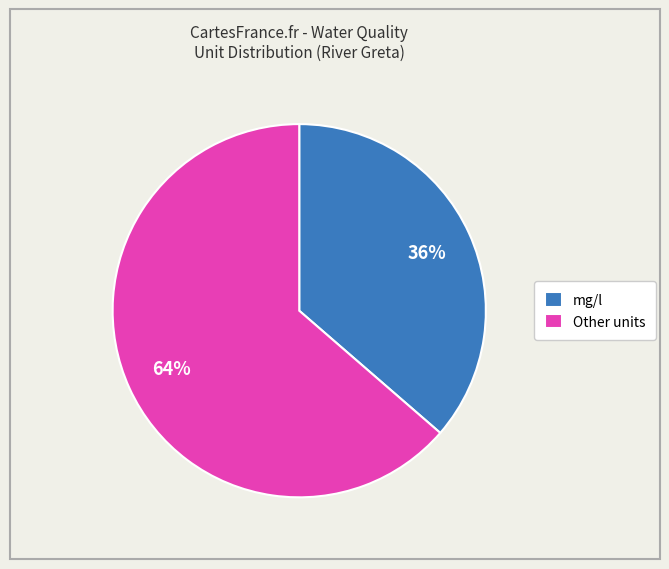

Is there a majority slice in this chart?

Yes